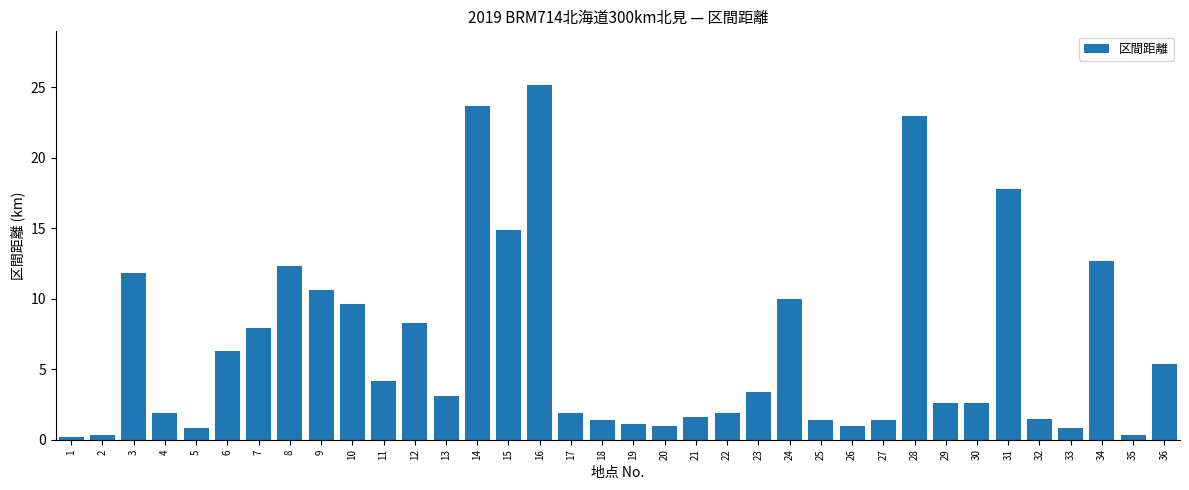

What is the difference between the second highest and second lowest values?

23.4